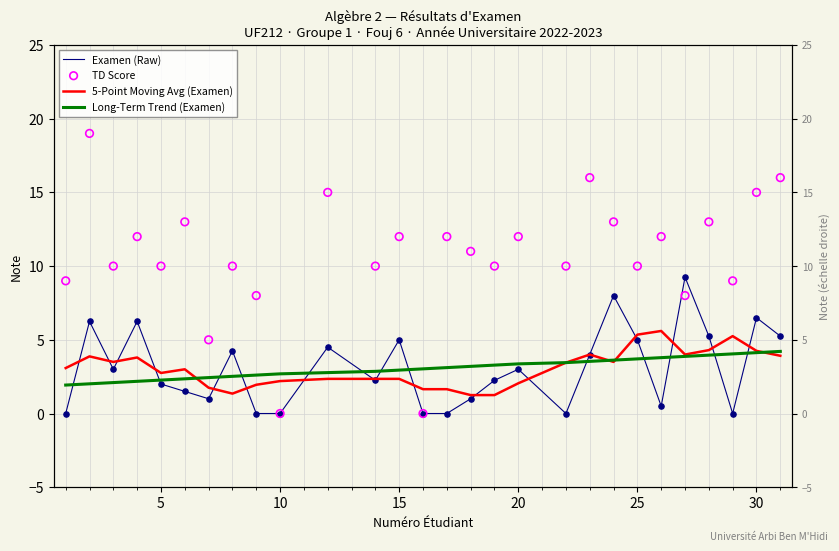

What are all the series names shown in the legend?

Examen (Raw), 5-Point Moving Avg (Examen), Long-Term Trend (Examen), TD Score